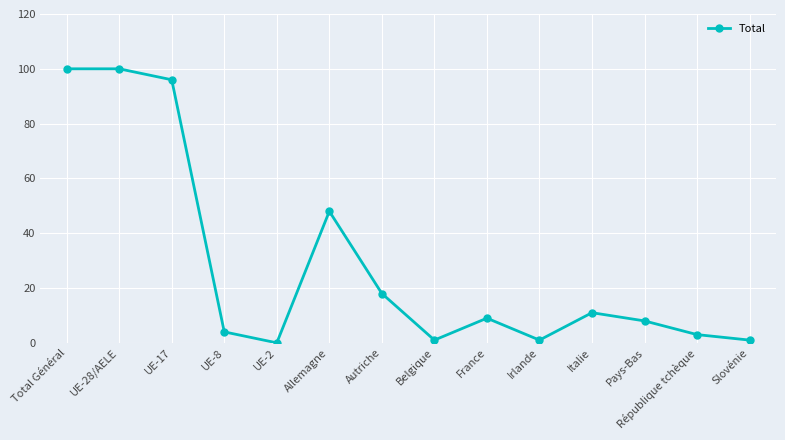

How many lines are shown in the chart?

1